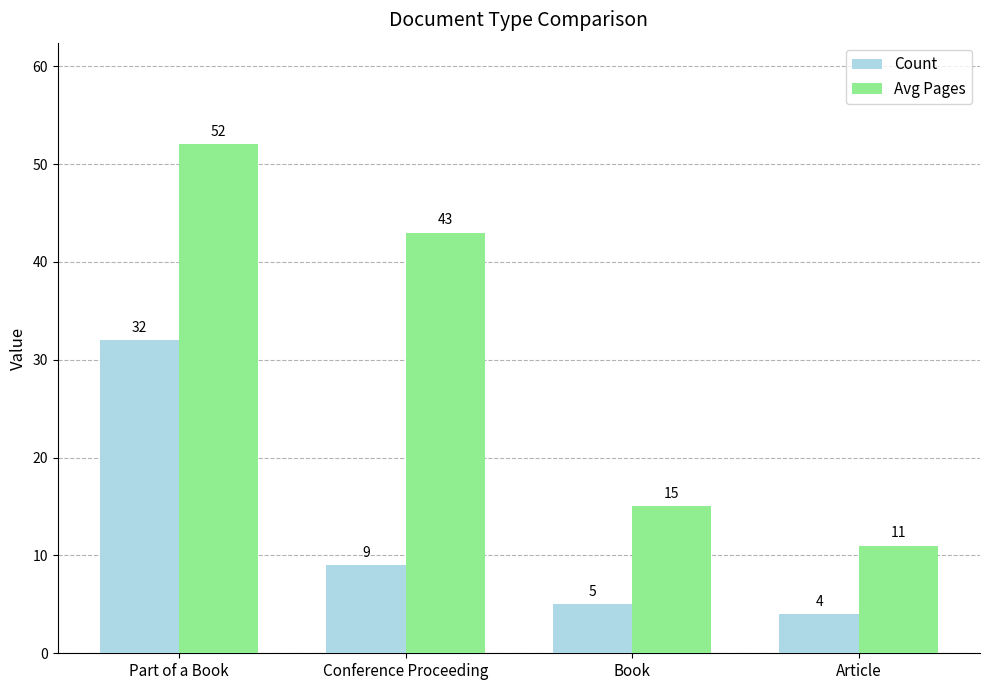

Reading left to right, extract all data points from this chart.

Count: Part of a Book=32	Conference Proceeding=9	Book=5	Article=4
Avg Pages: Part of a Book=52	Conference Proceeding=43	Book=15	Article=11